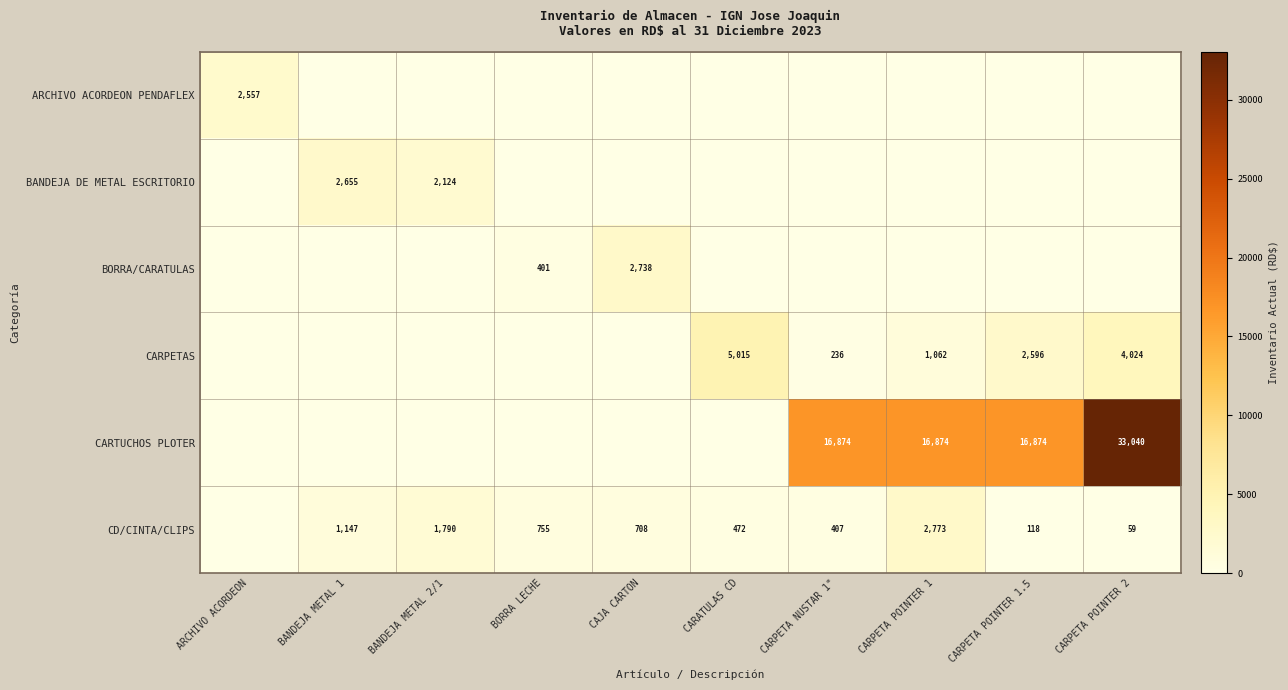

What is the sum of the CD/CINTA/CLIPS values at CARPETA POINTER 1 and CARPETA POINTER 1.5?

2891